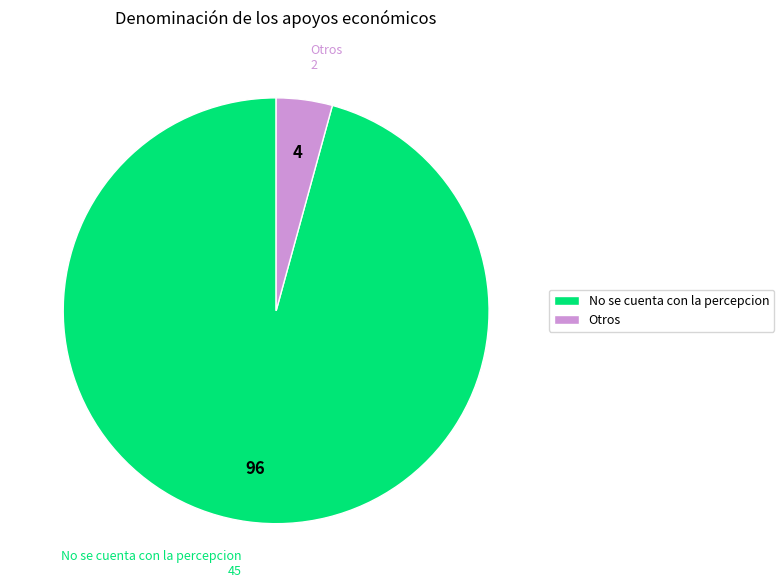

Count the number of slices in the pie.

2